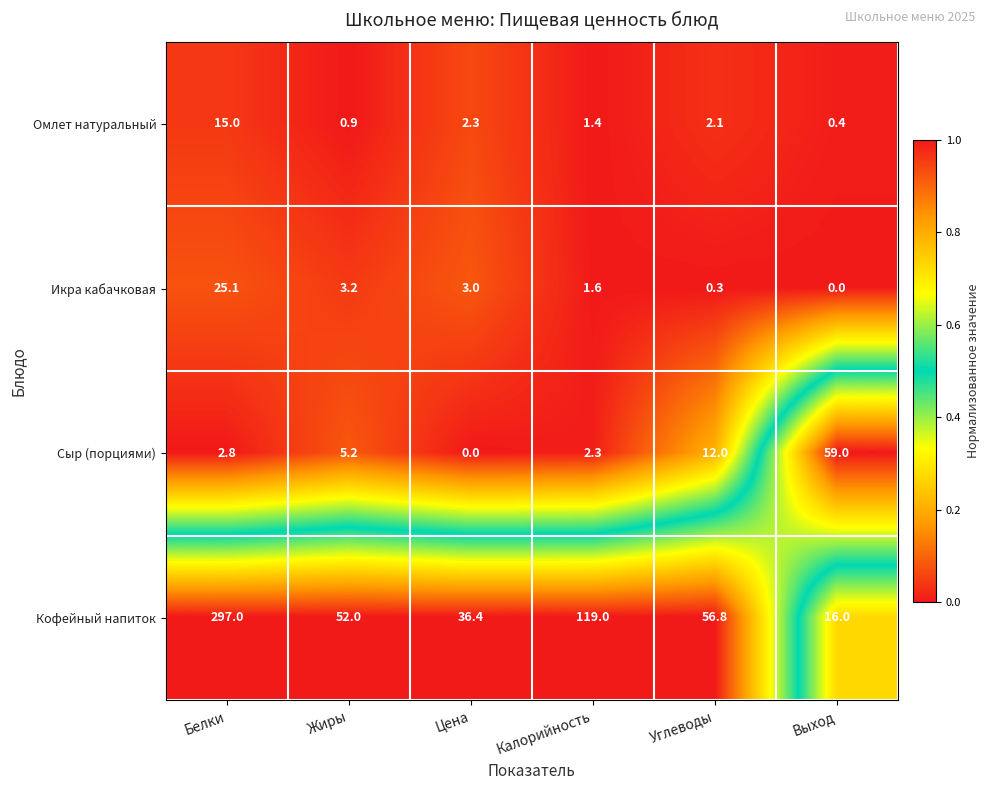

What is the difference between the highest and lowest values at Белки?

294.2